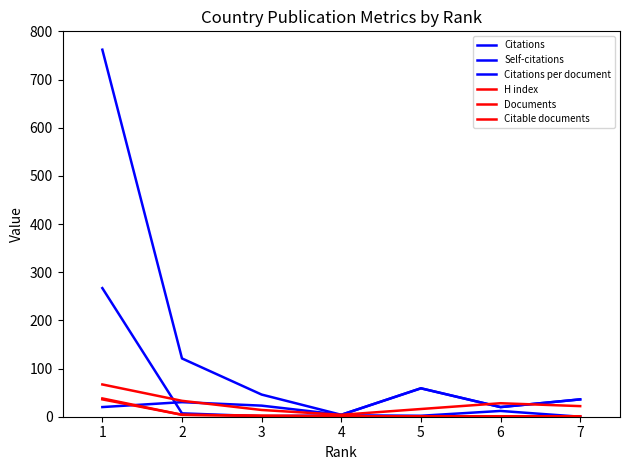

Which series has the widest spread of values?

Citations